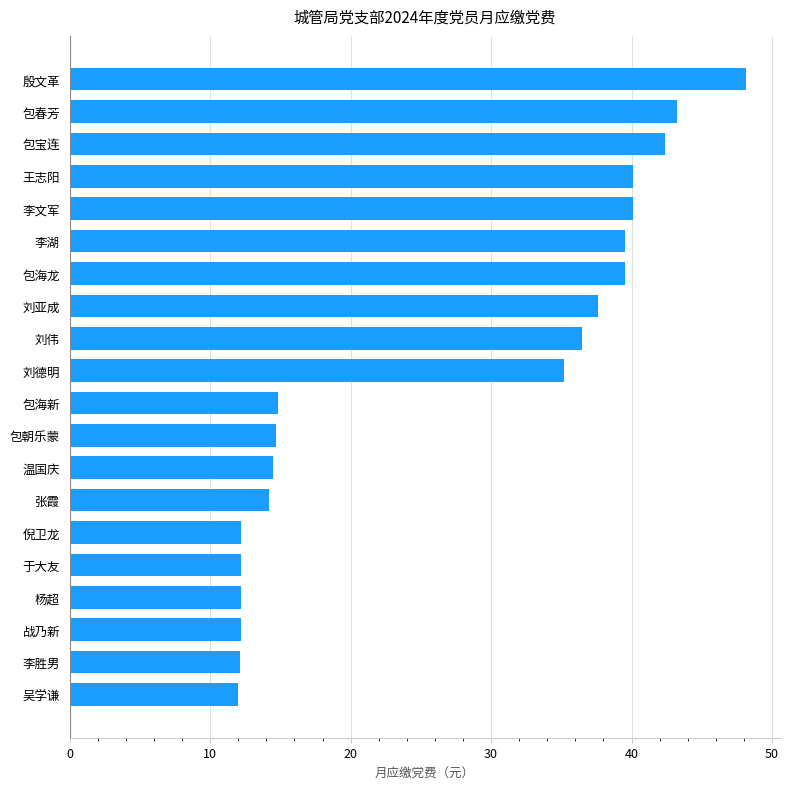

What is the minimum value shown in the chart?

12.0